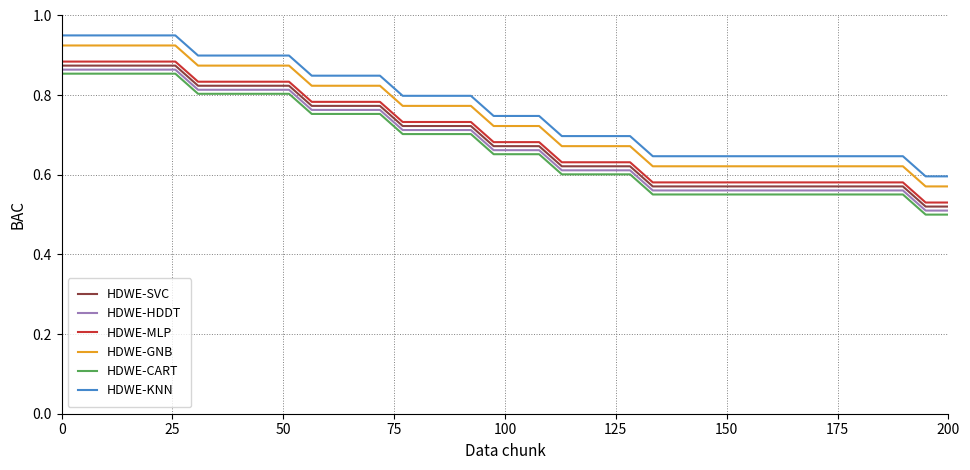

True or false: HDWE-MLP and HDWE-SVC cross at least once.

False